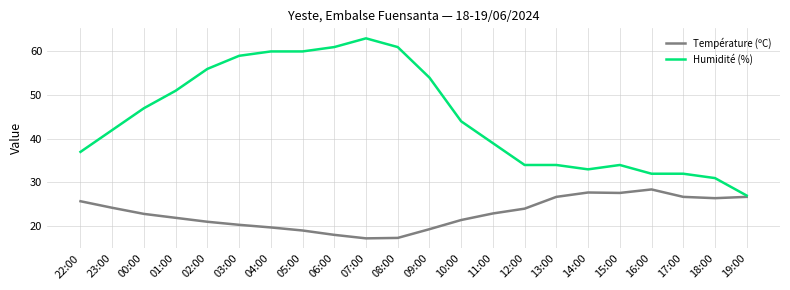

Which series has the largest total across all categories?

Humidité (%)